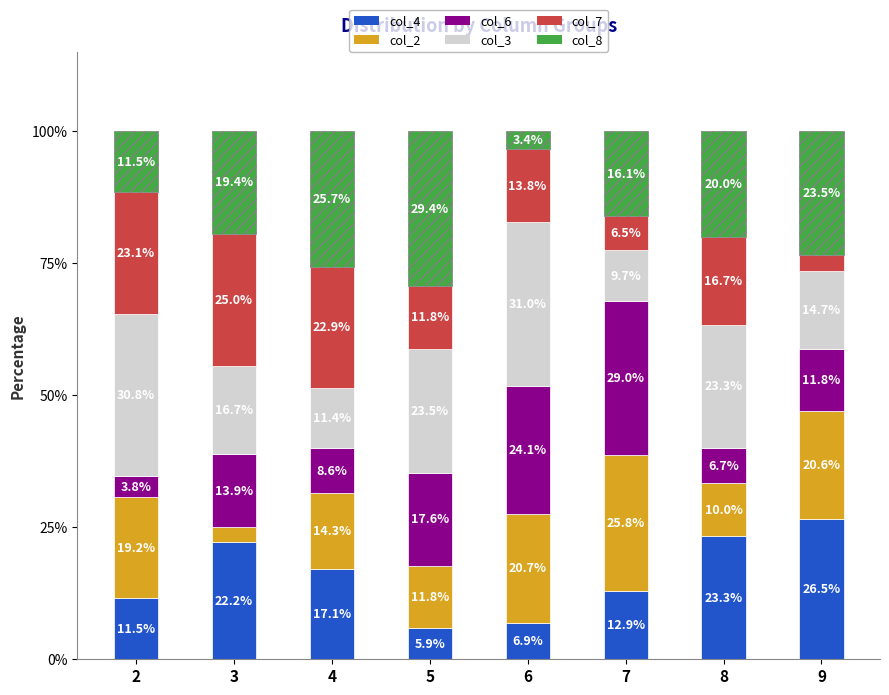

The col_4 series shows 1.9 at 6. True or false?

False